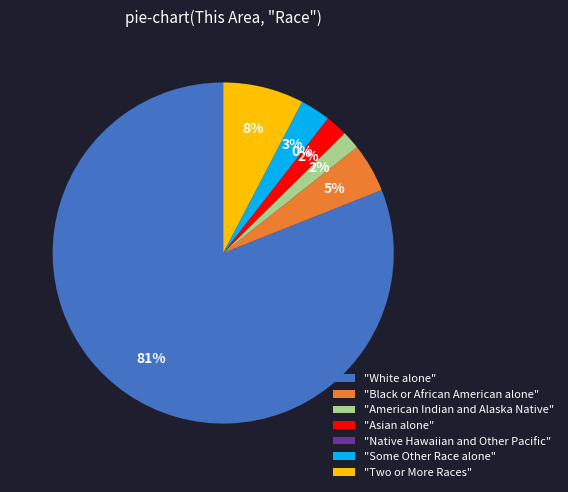

To the nearest percent, what is the difference between the largest and smallest slice percentages?

81%